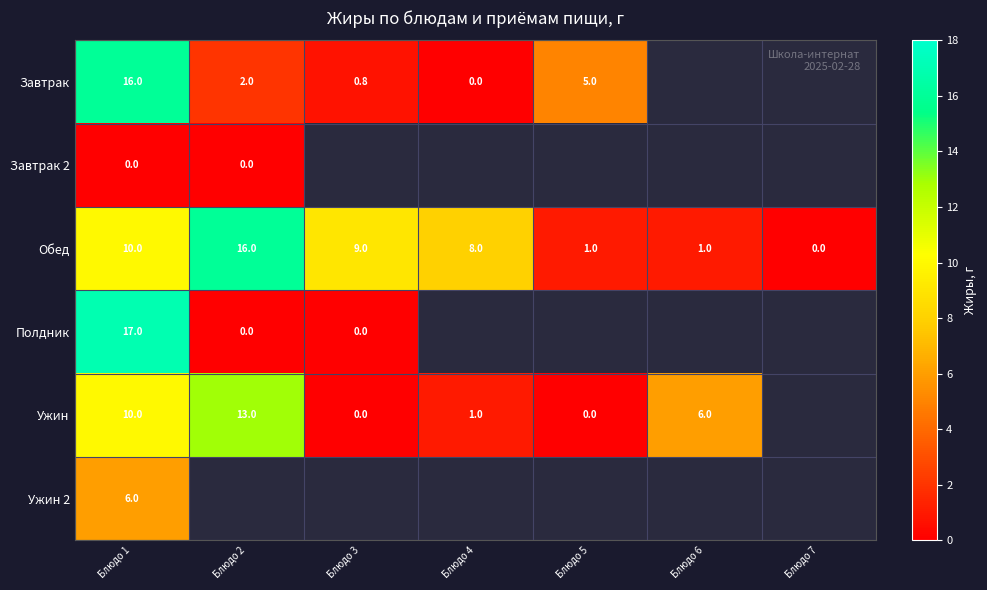

Which category has the lowest value in the Обед series?

Блюдо 7